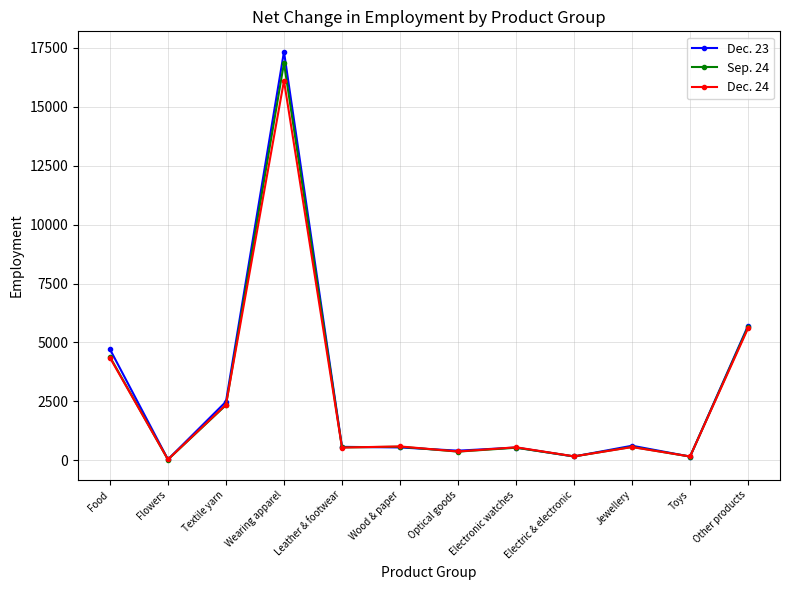

Is the value of Sep. 24 at Textile yarn greater than the value of Dec. 24 at Optical goods?

Yes